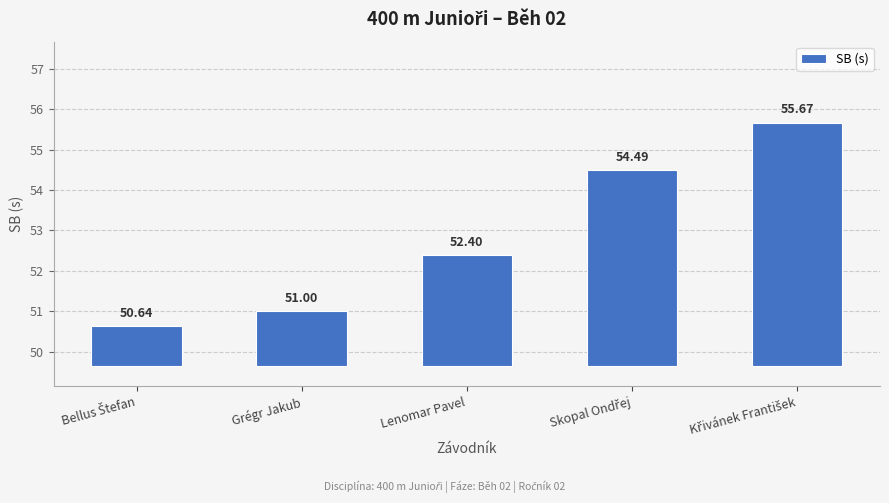

Rank the categories by value from lowest to highest.

Bellus Štefan, Grégr Jakub, Lenomar Pavel, Skopal Ondřej, Křivánek František